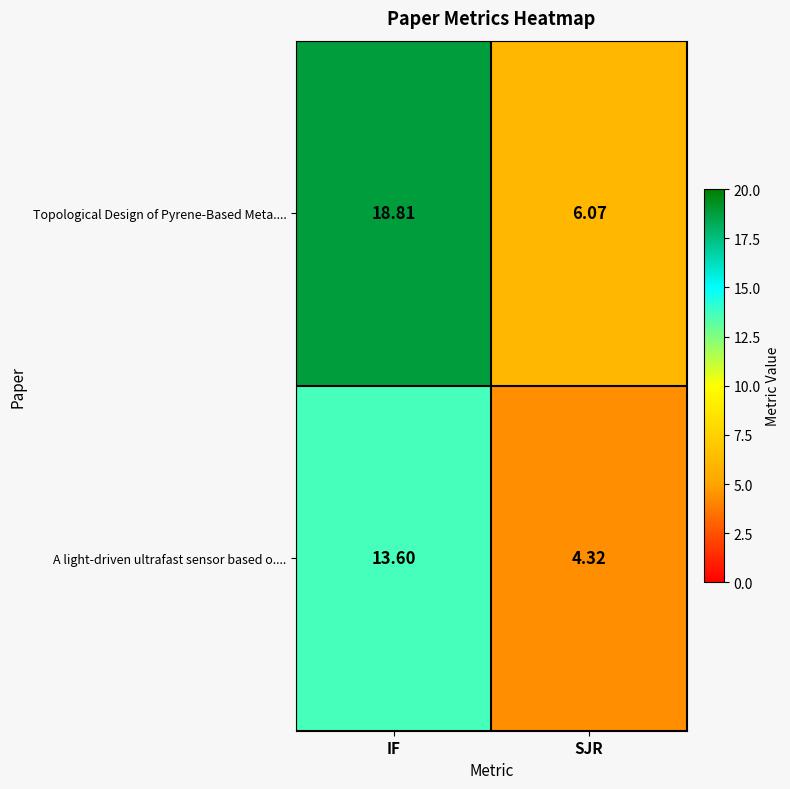

At which category is the sum across all series the highest?

IF